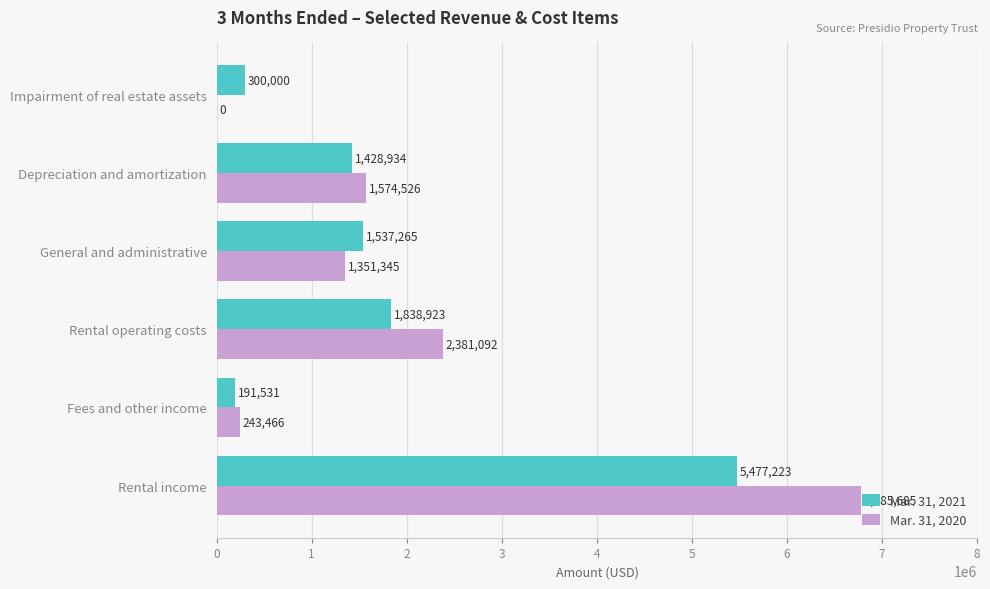

What is the approximate value of Mar. 31, 2021 at Depreciation and amortization?

1428934